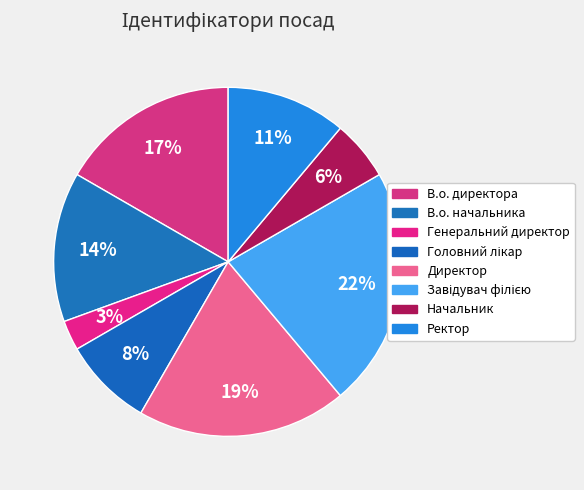

Rank the categories by value from highest to lowest.

Завідувач філією, Директор, В.о. директора, В.о. начальника, Ректор, Головний лікар, Начальник, Генеральний директор